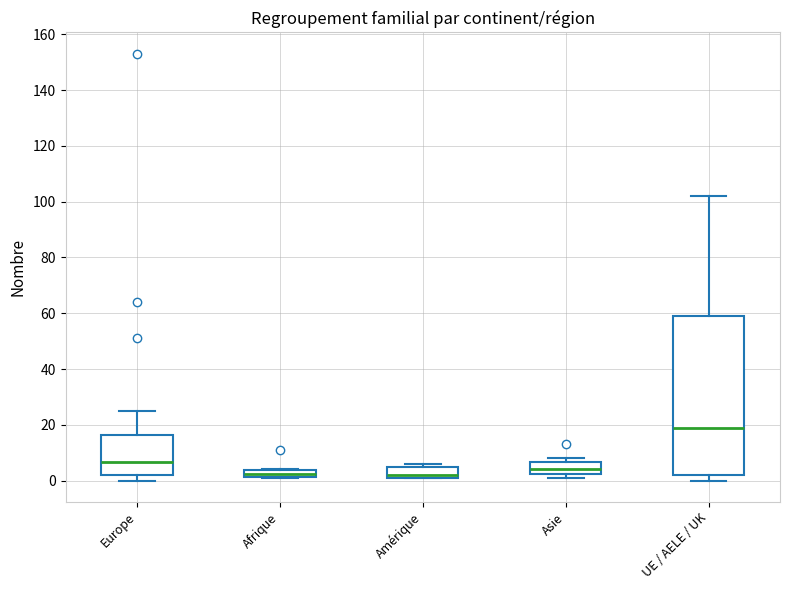

Comparing the boxes themselves (not the whiskers), which one is the tallest?

UE / AELE / UK